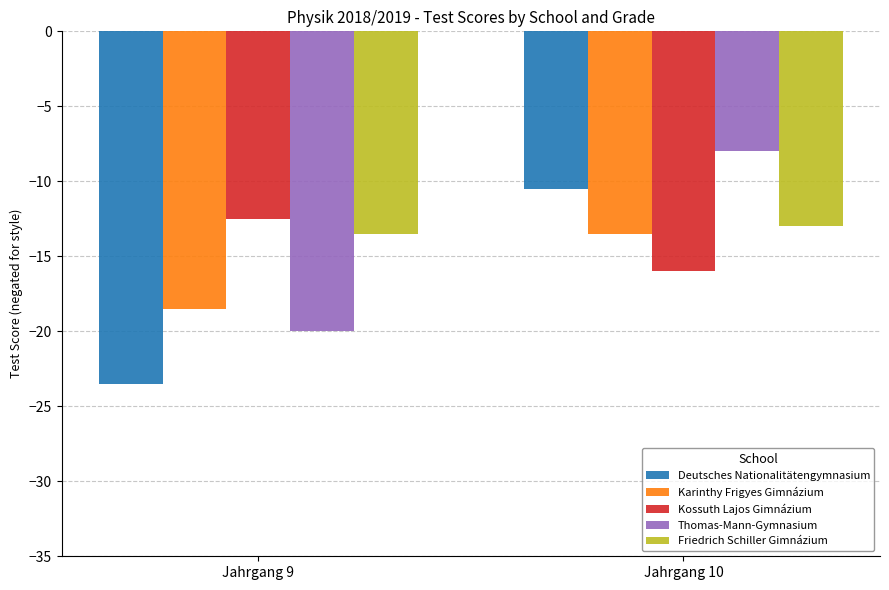

Which series has the widest spread of values?

Deutsches Nationalitätengymnasium